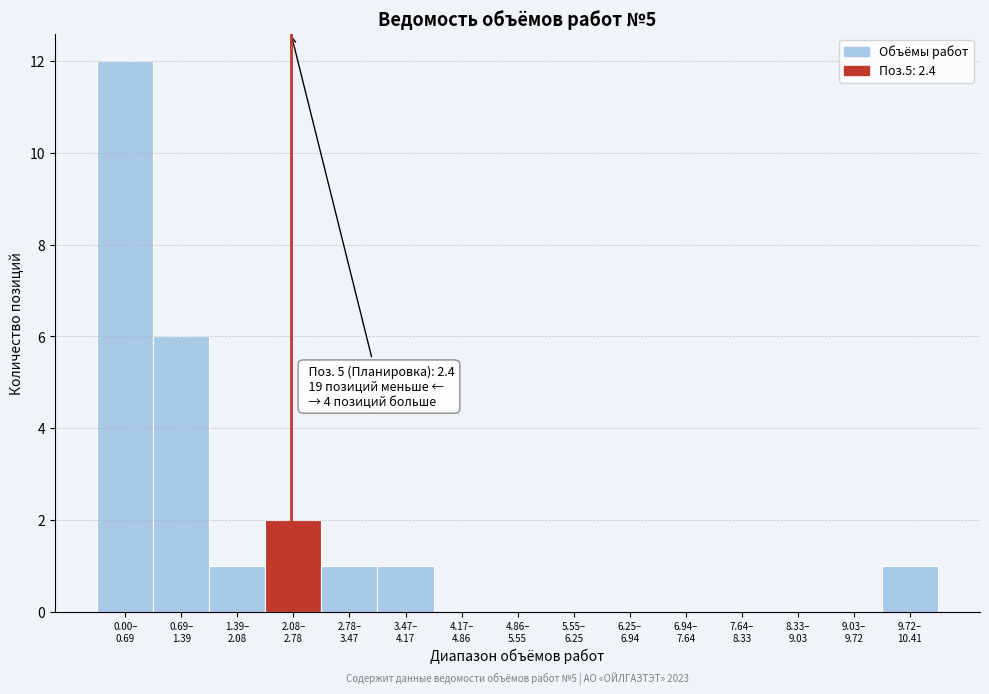

What is the sum of all values?

24